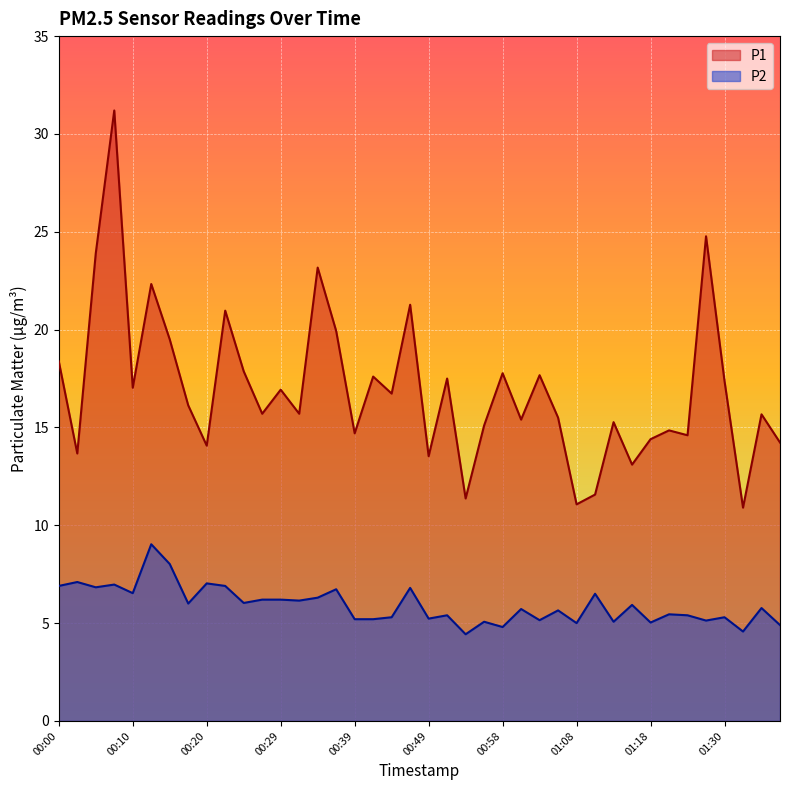

True or false: P1 has a value of 9.2 at 01:18.

False